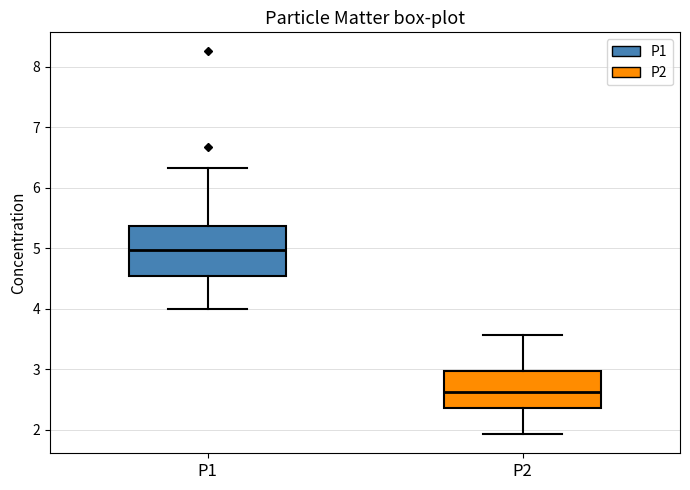

Reading left to right, read every box against the y-axis: the position of its median line, the range the box covers, and the ends of its whiskers. The values are not printed on the chart, so give them approximately, as read against the axis.

P1: median 5.0, box 4.5 to 5.4, whiskers 4.0 to 6.3
P2: median 2.6, box 2.4 to 3.0, whiskers 1.9 to 3.6